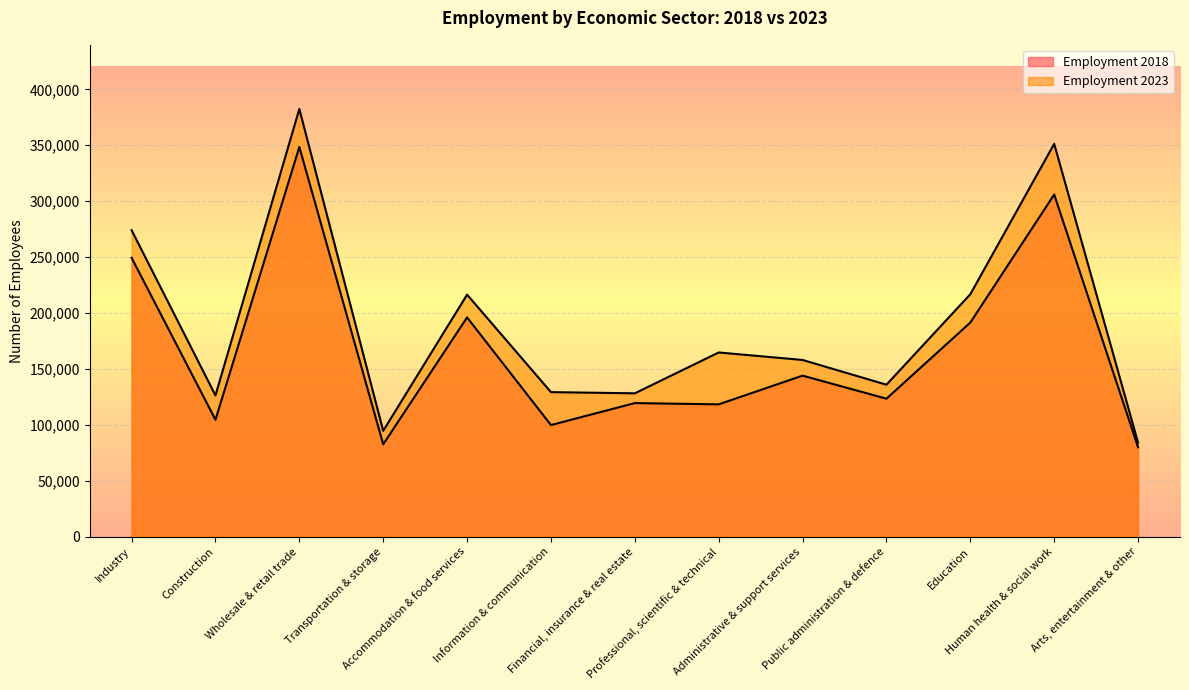

What is the difference between the Employment 2018 values at Construction and Professional, scientific & technical?

13794